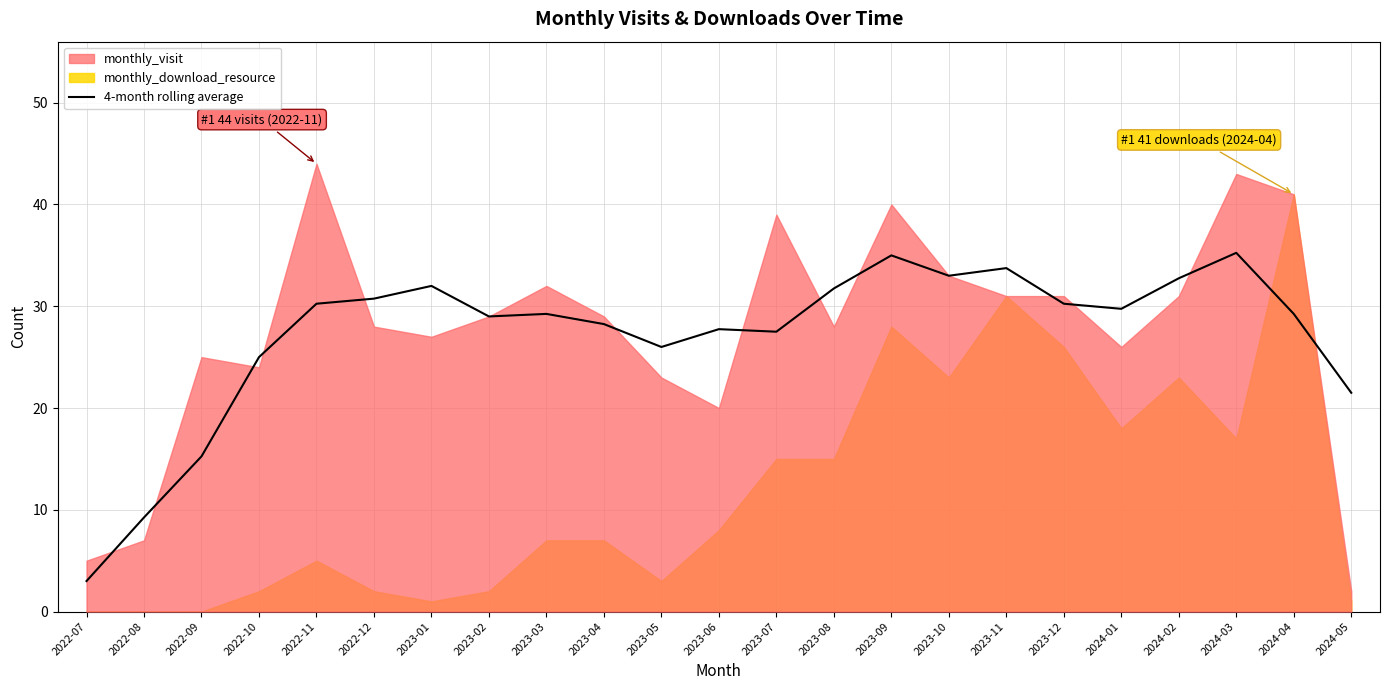

Is it true that 4-month rolling average equals 29.2 at 2024-04?

True